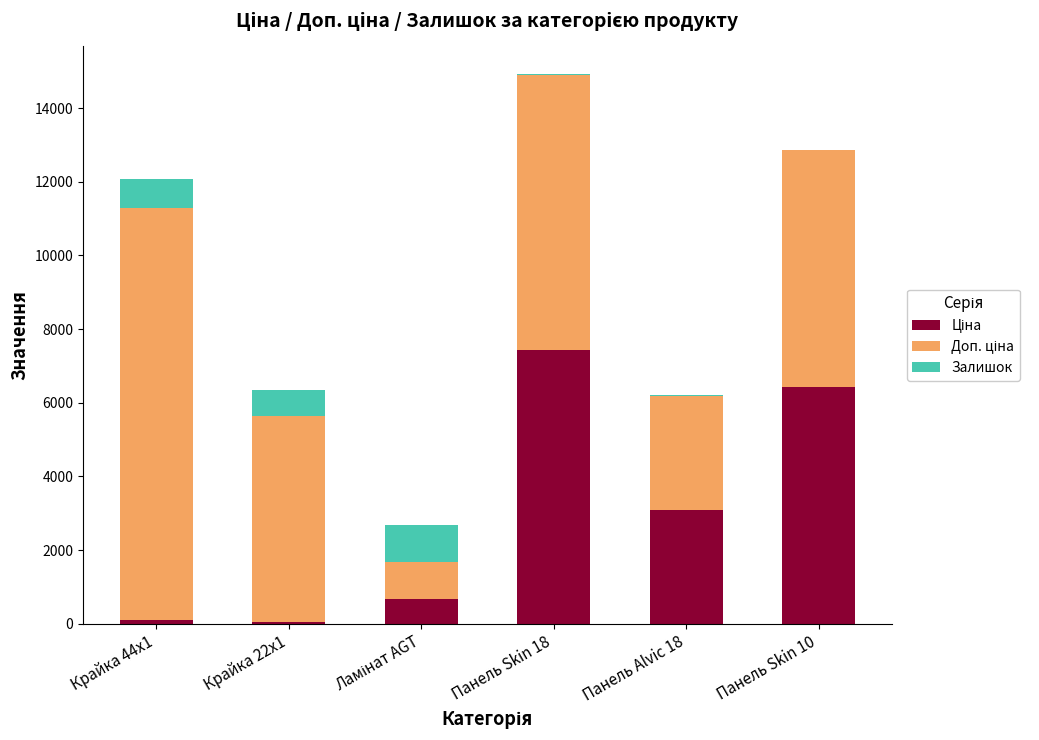

At which category is the sum across all series the highest?

Панель Skin 18